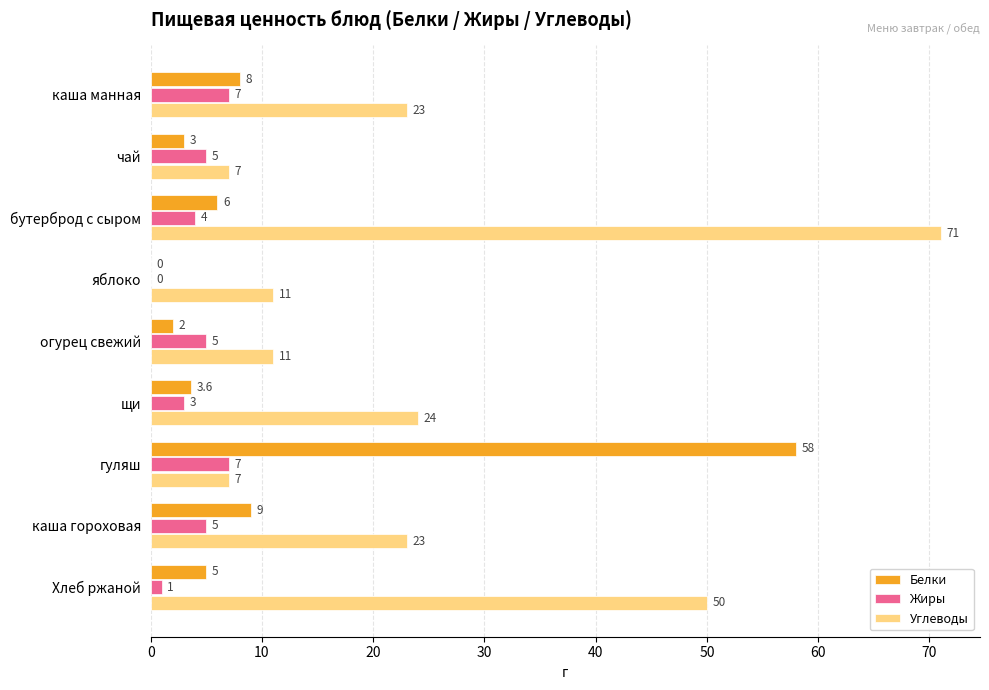

Count the number of data series in this chart.

3